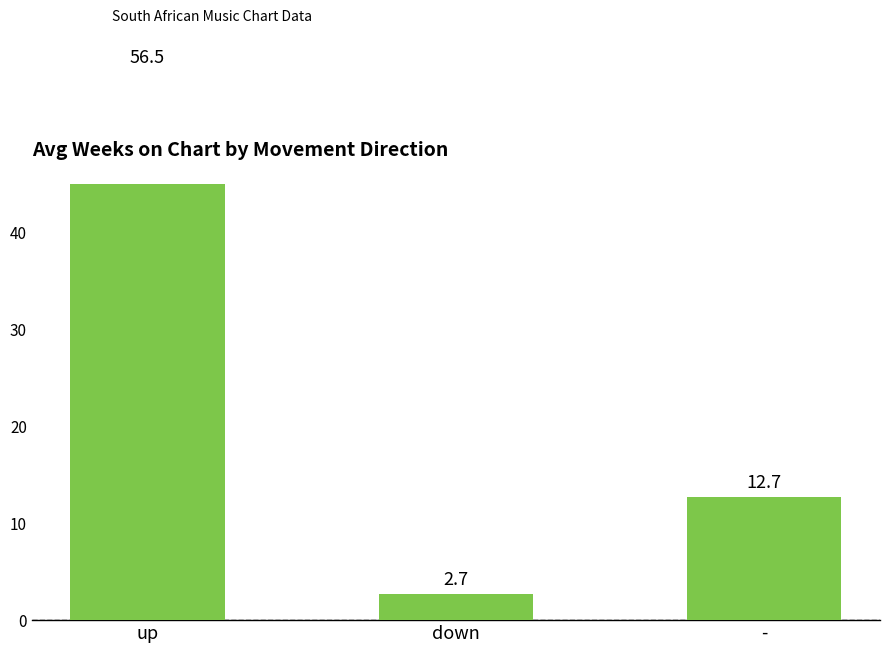

Between down and -, which is larger?

-